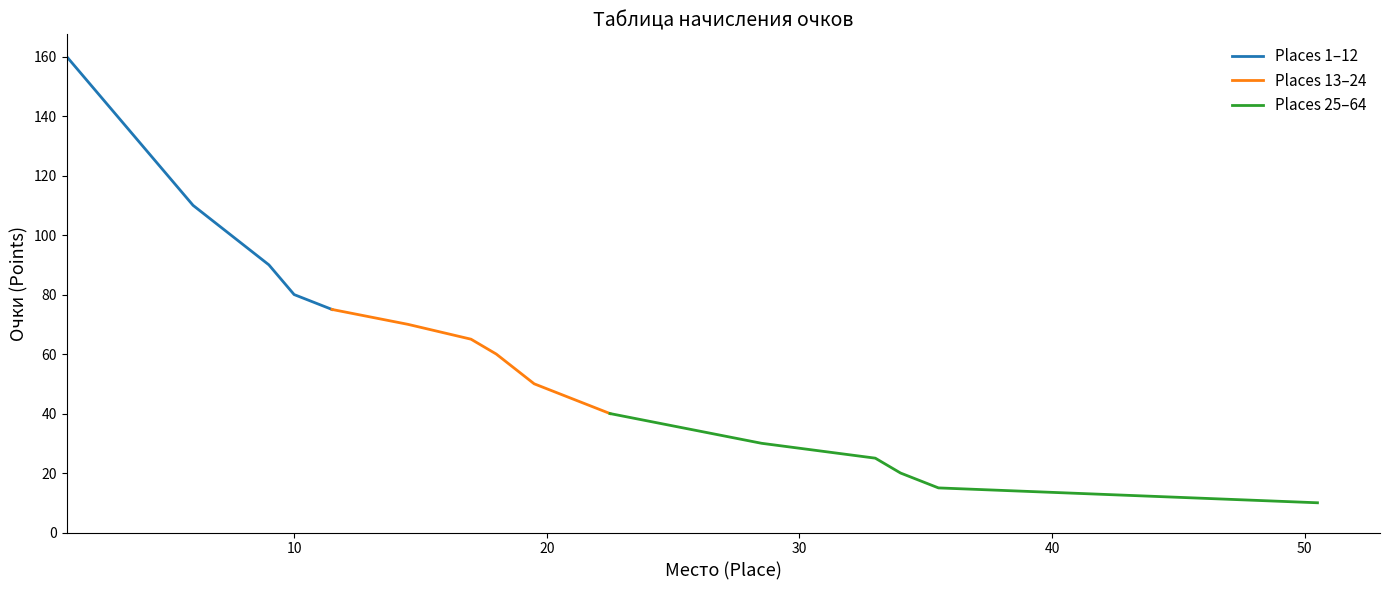

True or false: Points and Place cross at least once.

False